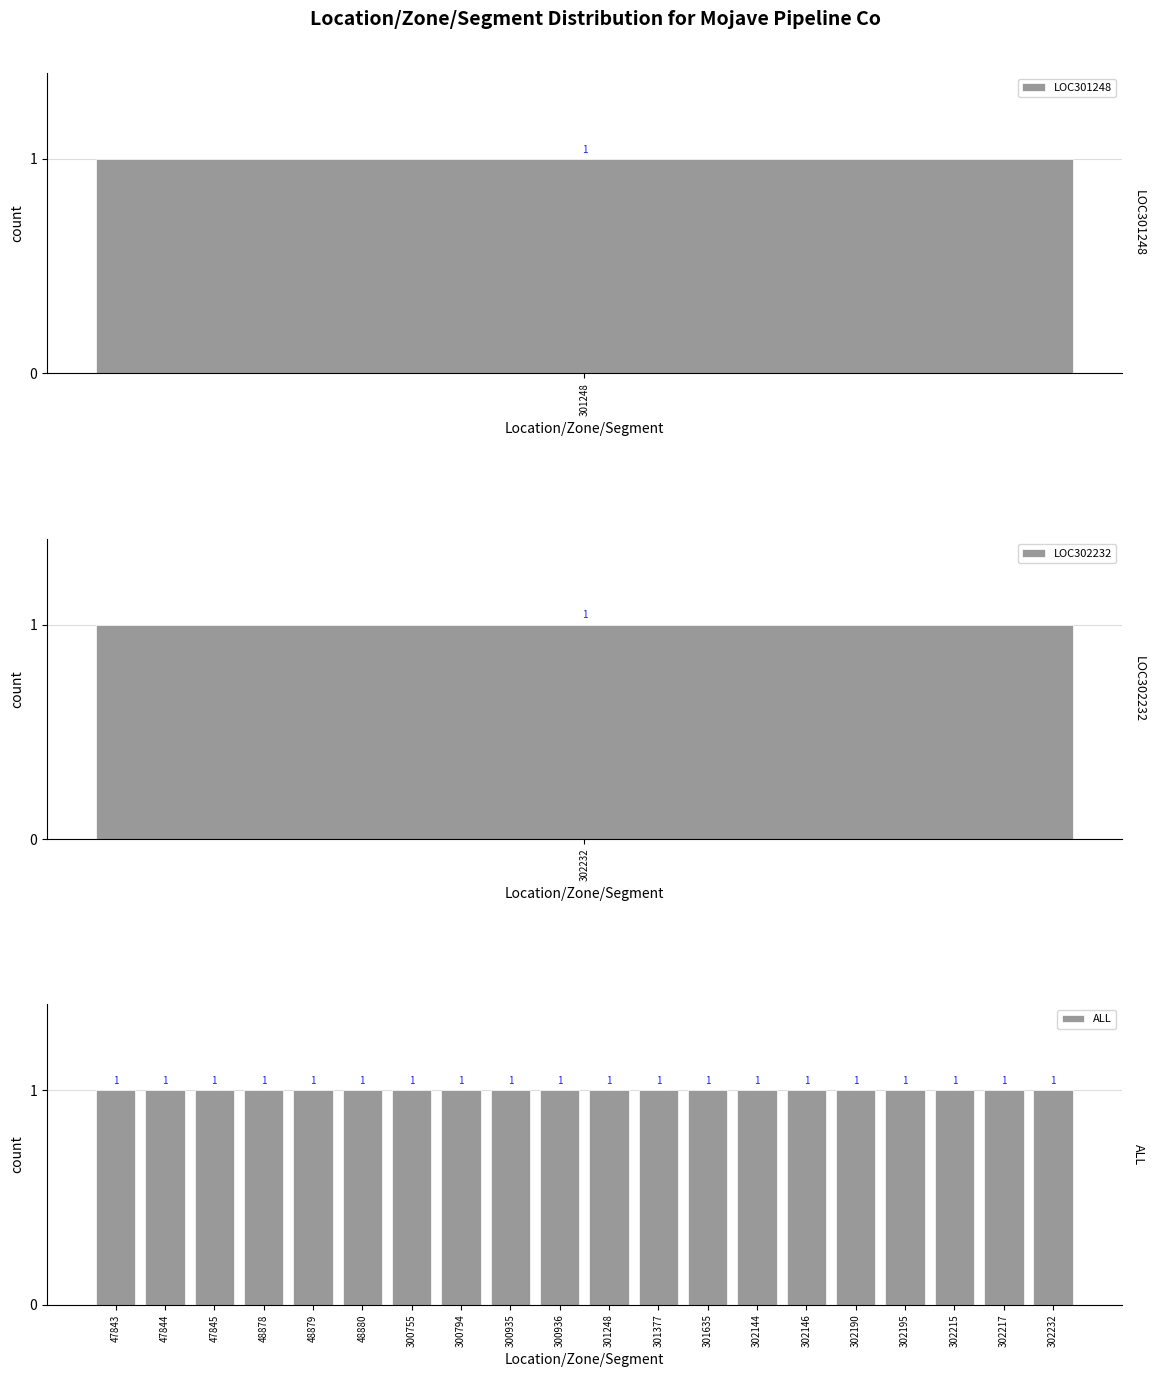

List the labels in order of value, smallest first.

47843, 47844, 47845, 48878, 48879, 48880, 300755, 300794, 300935, 300936, 301248, 301377, 301635, 302144, 302146, 302190, 302195, 302215, 302217, 302232